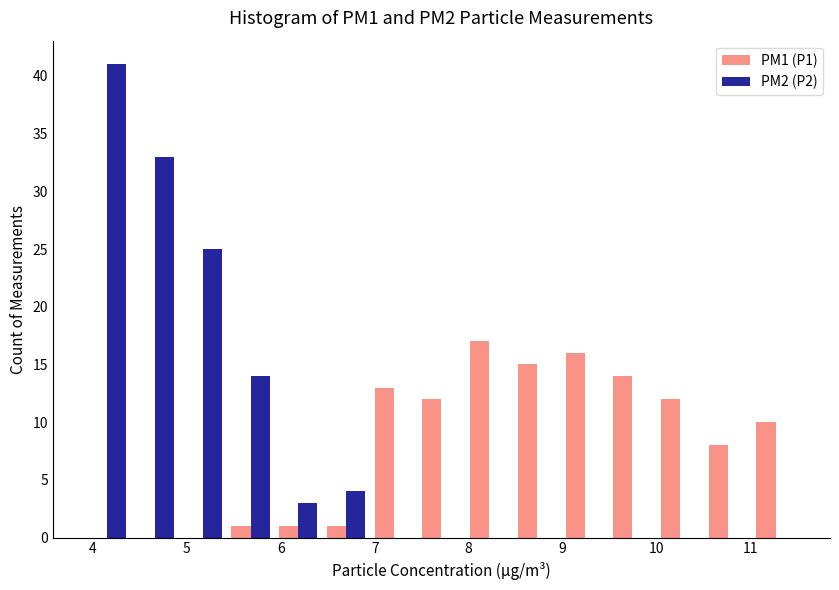

Reading left to right, transcribe this chart: for each range on the x-axis, give the height of each series' bar. Neither the bar edges nor the heights are printed on the chart, so give them approximately, as read against the axes.

3.9 to 4.4: PM1 (P1)=0	PM2 (P2)=41
4.4 to 4.9: PM1 (P1)=0	PM2 (P2)=33
4.9 to 5.4: PM1 (P1)=0	PM2 (P2)=25
5.4 to 5.9: PM1 (P1)=1	PM2 (P2)=14
5.9 to 6.4: PM1 (P1)=1	PM2 (P2)=3
6.4 to 6.9: PM1 (P1)=1	PM2 (P2)=4
6.9 to 7.5: PM1 (P1)=13	PM2 (P2)=0
7.5 to 8.0: PM1 (P1)=12	PM2 (P2)=0
8.0 to 8.5: PM1 (P1)=17	PM2 (P2)=0
8.5 to 9.0: PM1 (P1)=15	PM2 (P2)=0
9.0 to 9.5: PM1 (P1)=16	PM2 (P2)=0
9.5 to 10.0: PM1 (P1)=14	PM2 (P2)=0
10.0 to 10.5: PM1 (P1)=12	PM2 (P2)=0
10.5 to 11.0: PM1 (P1)=8	PM2 (P2)=0
11.0 to 11.5: PM1 (P1)=10	PM2 (P2)=0